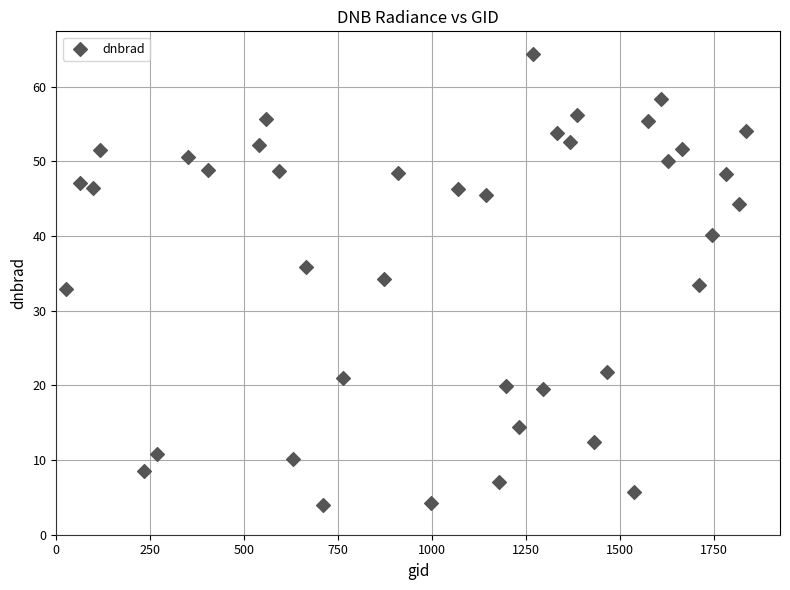

What is the range of X values (max minus min)?

1809.0